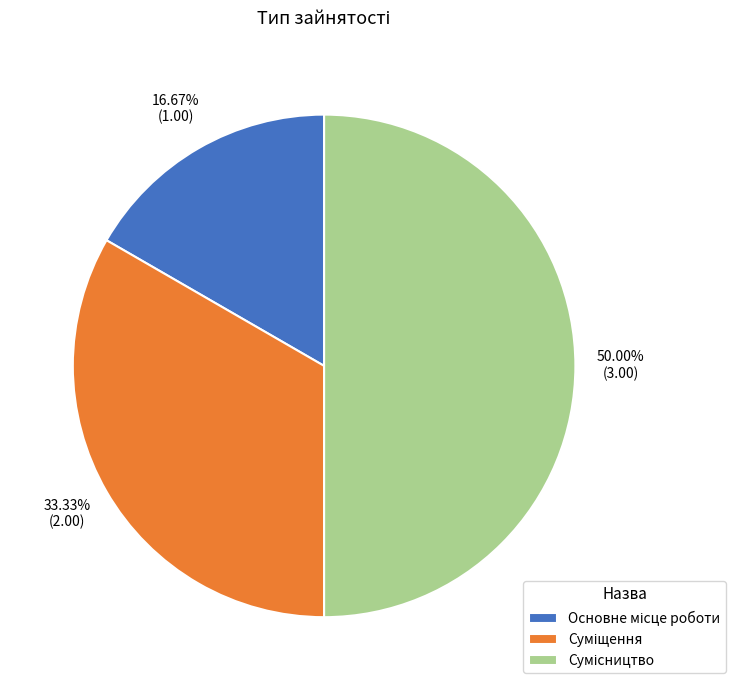

To the nearest percent, what portion does Основне місце роботи represent?

17%